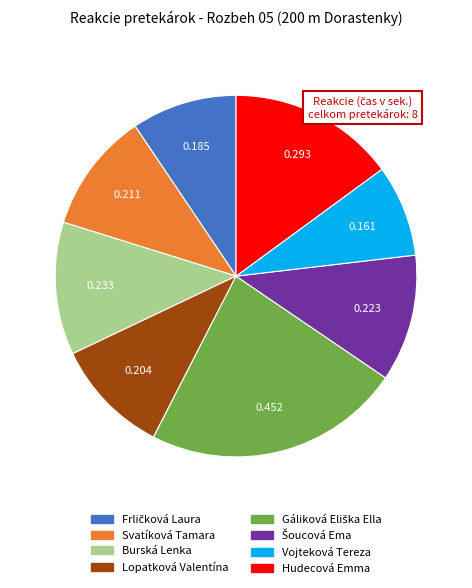

Which category has the smallest portion of the pie?

Vojteková Tereza